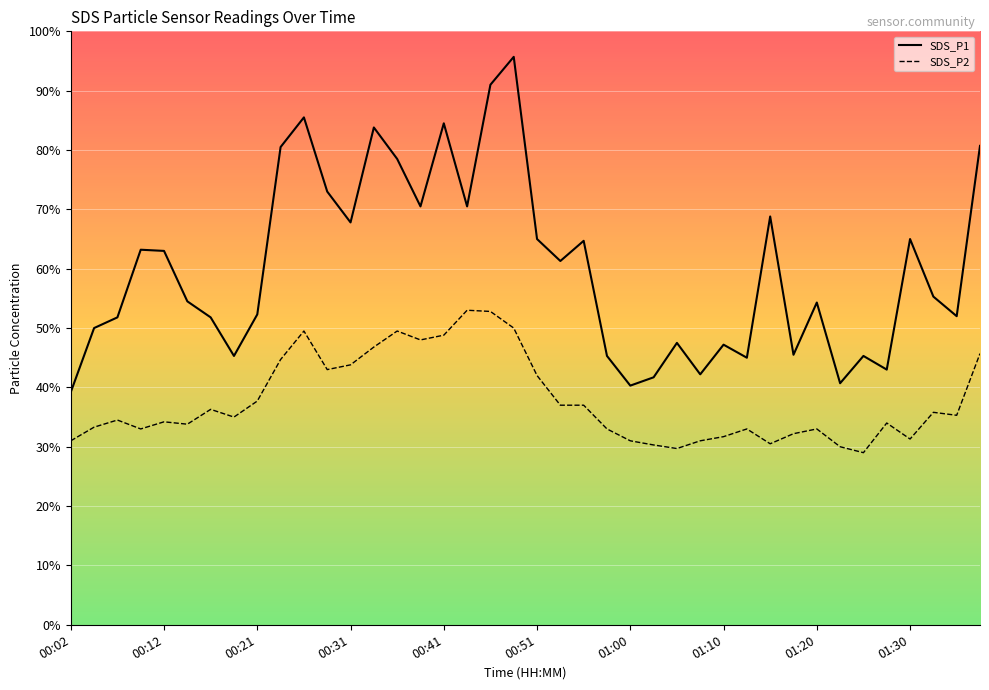

What are all the series names shown in the legend?

SDS_P1, SDS_P2